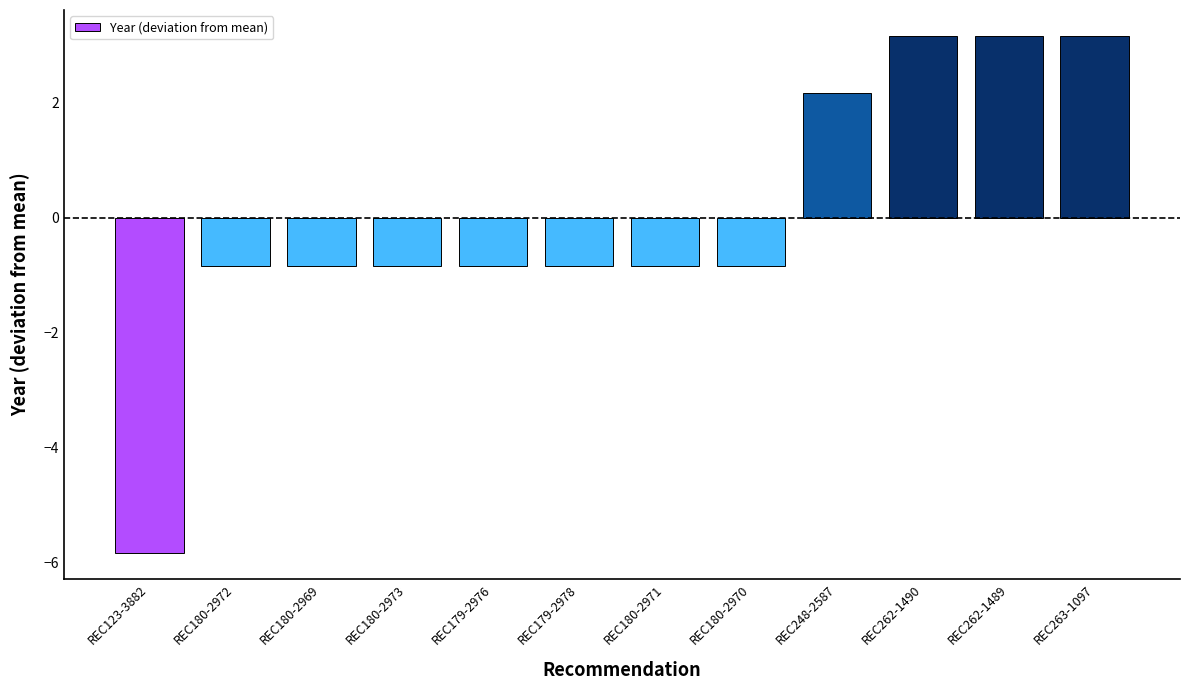

How many data points are less than 0?

8